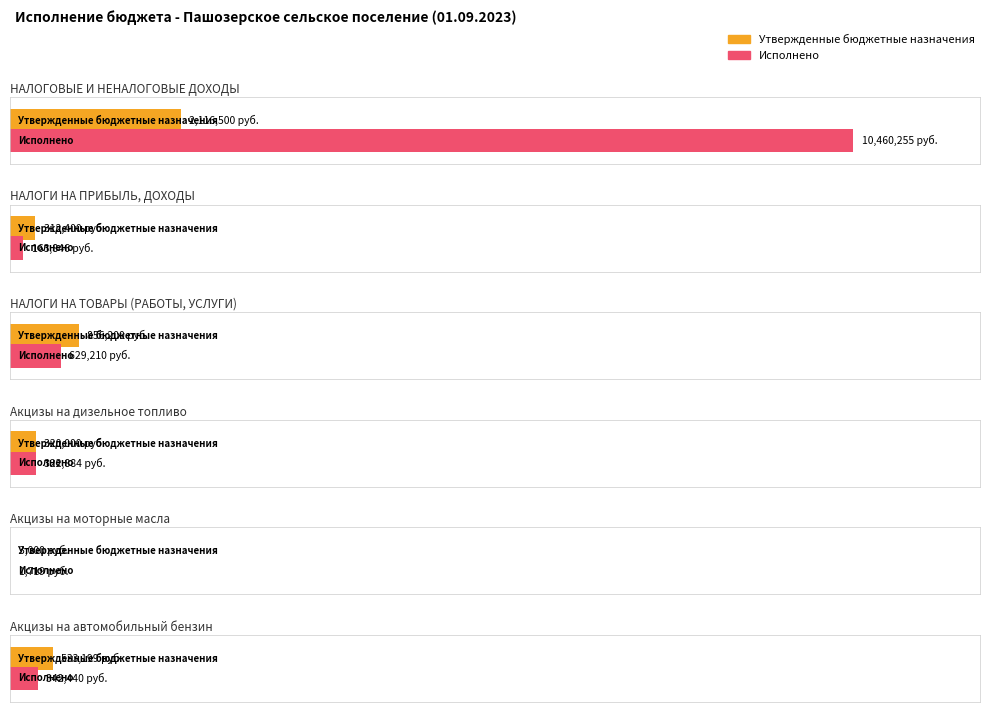

Where is Исполнено nearest to the value 5230986?

НАЛОГИ НА ТОВАРЫ (РАБОТЫ, УСЛУГИ)